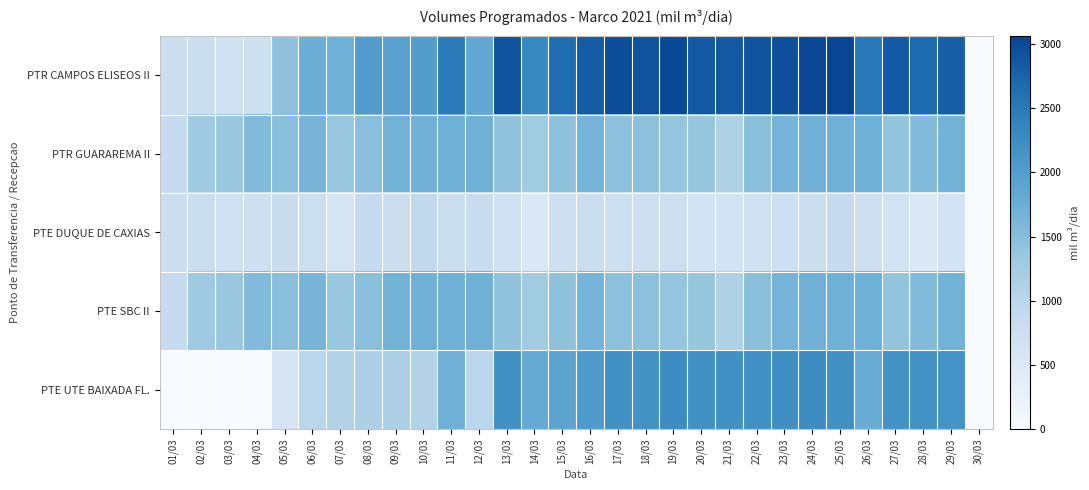

What is the maximum value shown in the chart?

3064.0